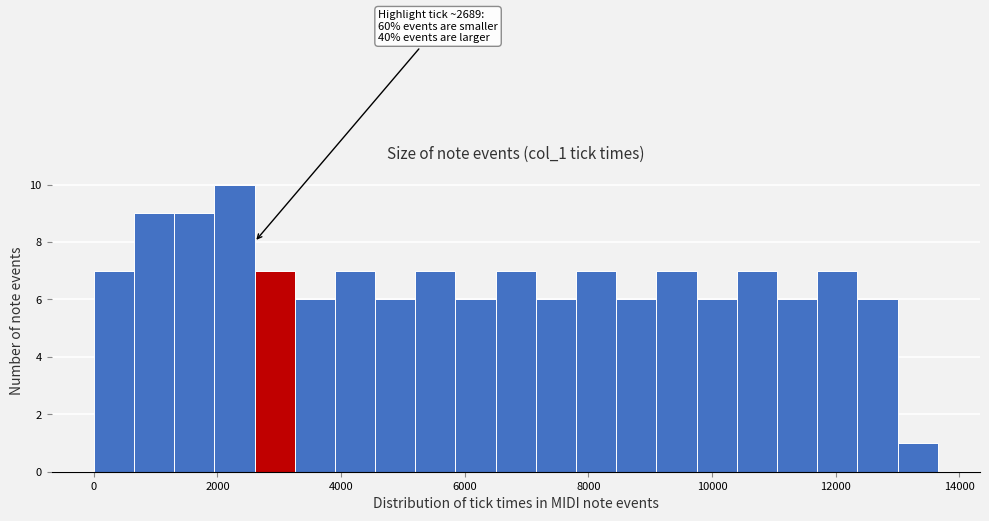

Read against the x-axis, roughly where is the centre of the tallest bar?

2200